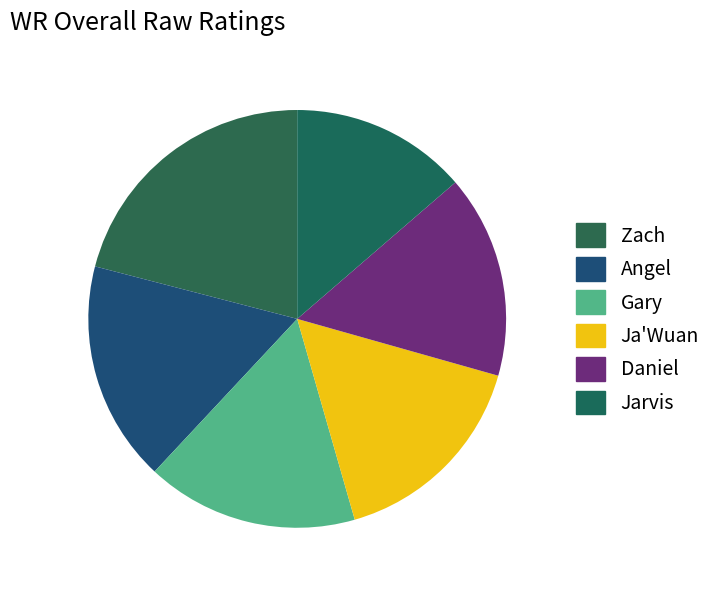

Is Jarvis the majority of the pie?

No